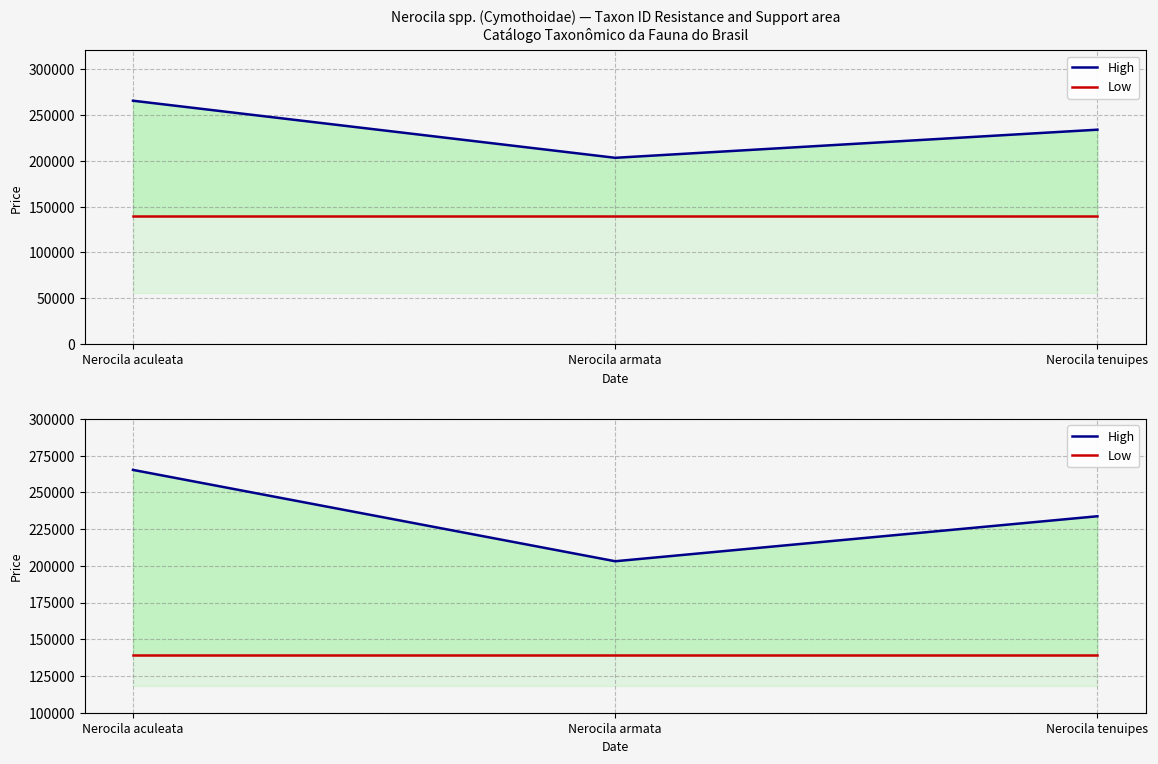

What is the smallest value displayed?

139325